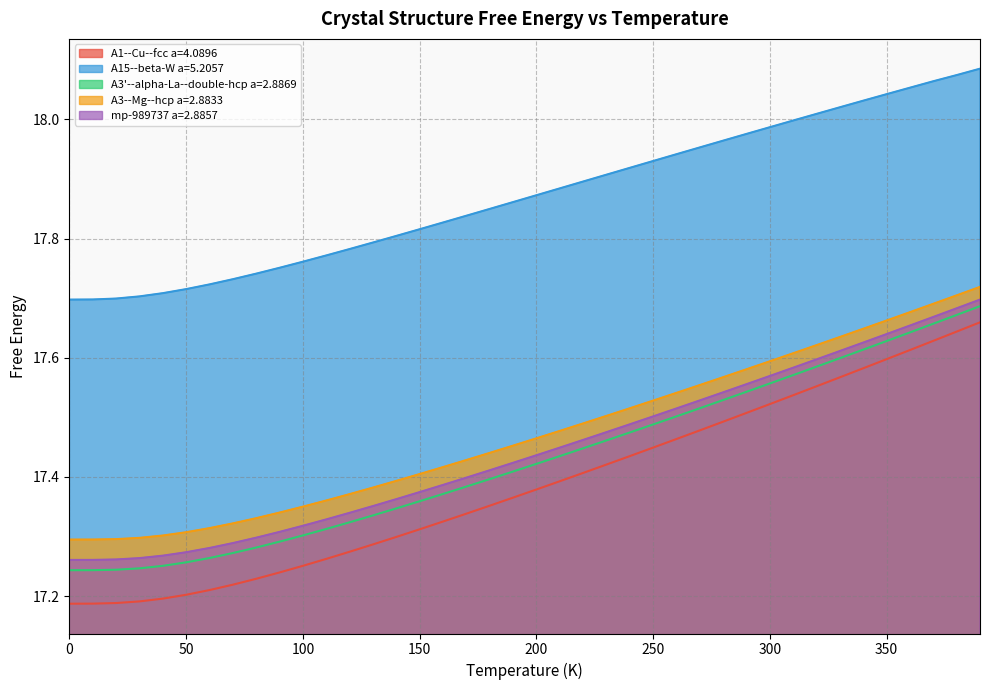

Count the A3'--alpha-La--double-hcp a=2.8869 values in the range 17 to 18.

40